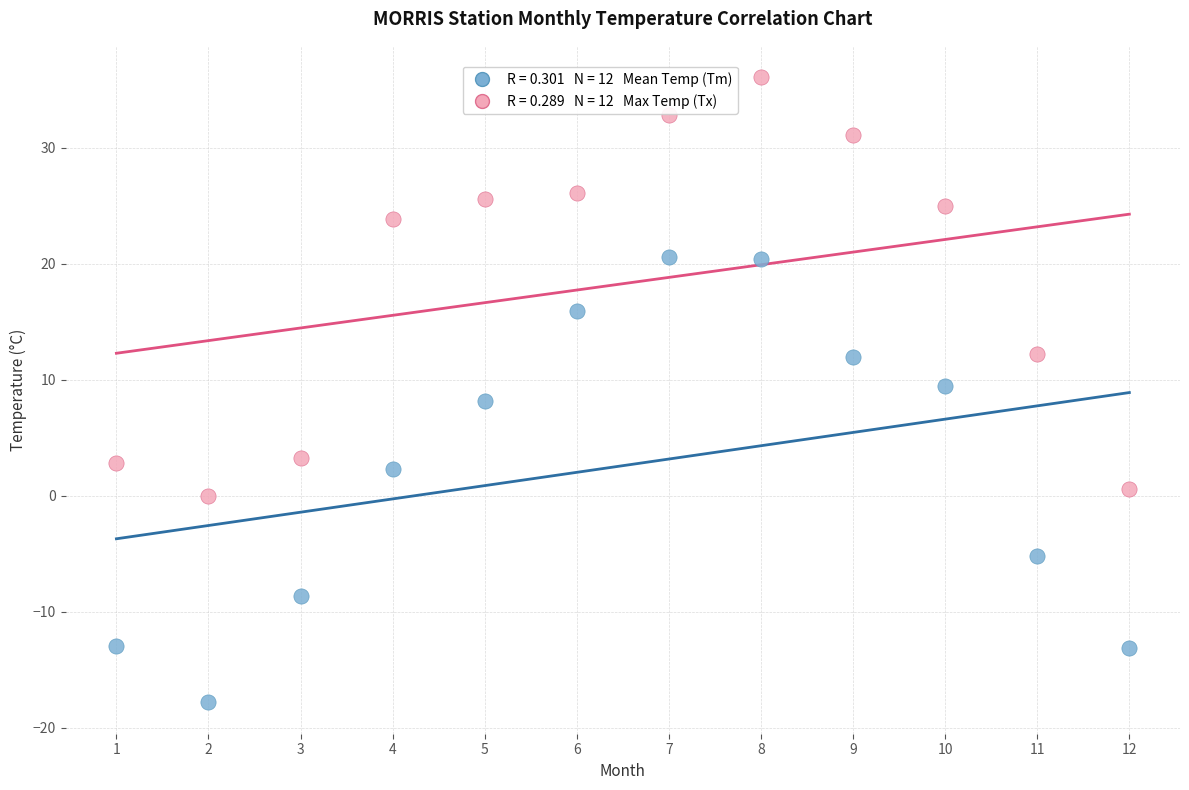

Across all data points, what is the range of Y values (max minus min)?

53.9